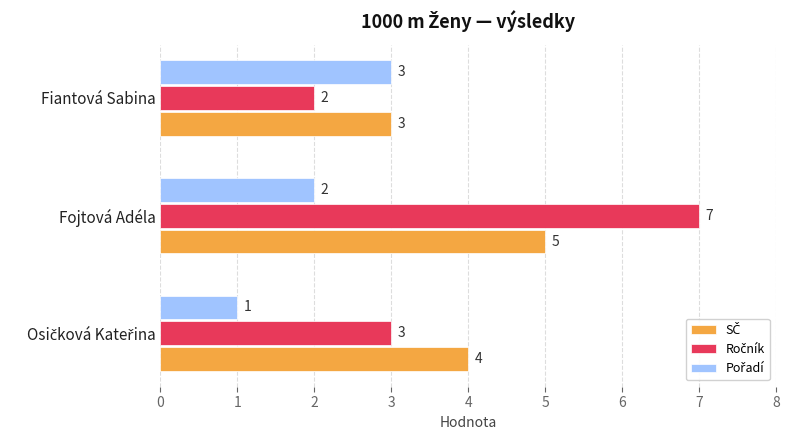

What is the spread (max minus min) of values at Fojtová Adéla?

5